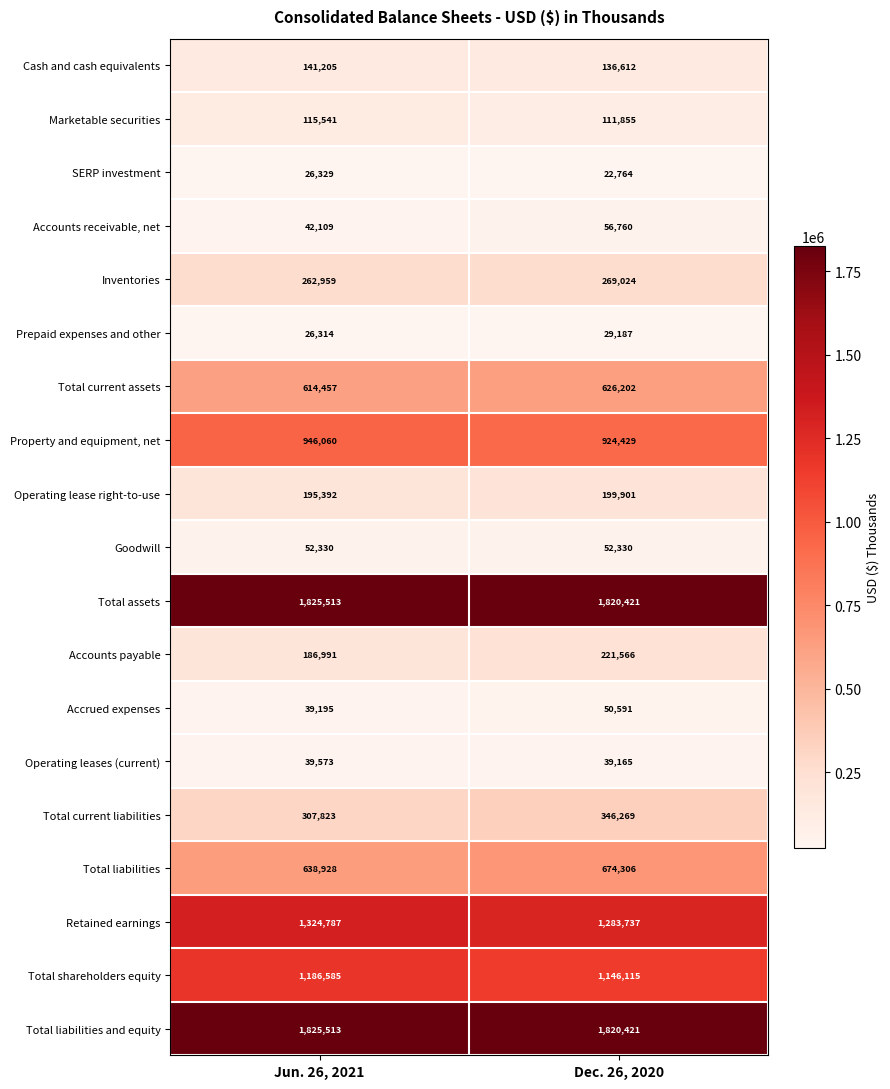

Which series has the largest range (max minus min)?

Retained earnings